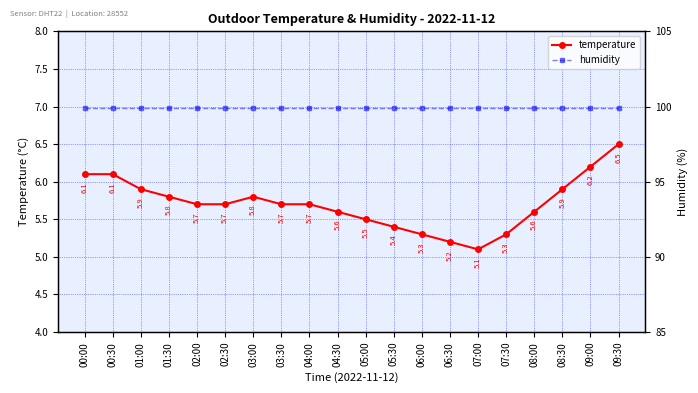

What is the sum of all temperature values?

114.1